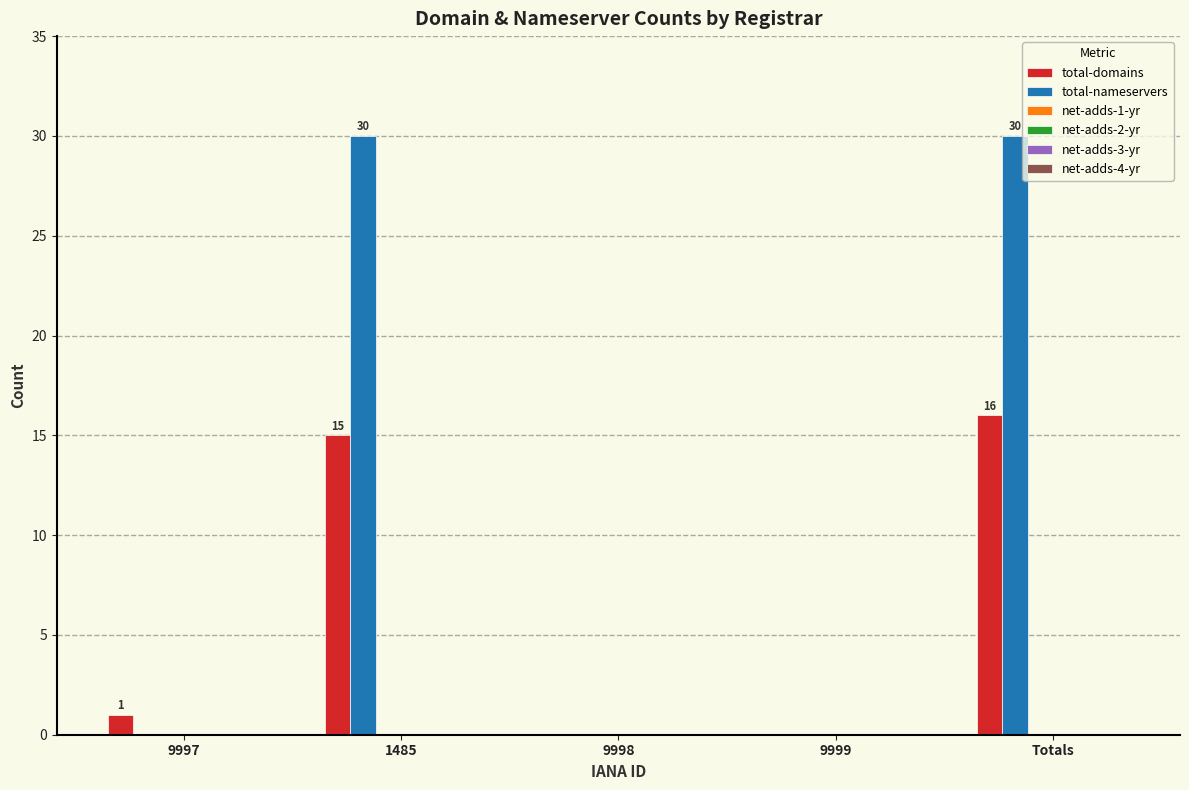

Reading left to right, transcribe all the data shown in this chart.

total-domains: 9997=1	1485=15	9998=0	9999=0	Totals=16
total-nameservers: 9997=0	1485=30	9998=0	9999=0	Totals=30